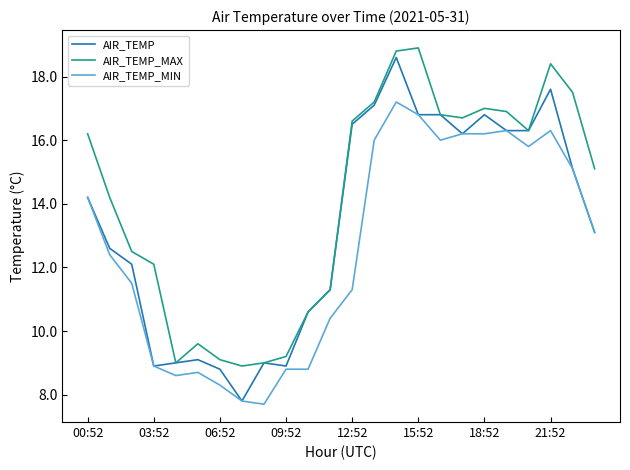

Rank the series by their average value, from lowest to highest.

AIR_TEMP_MIN, AIR_TEMP, AIR_TEMP_MAX